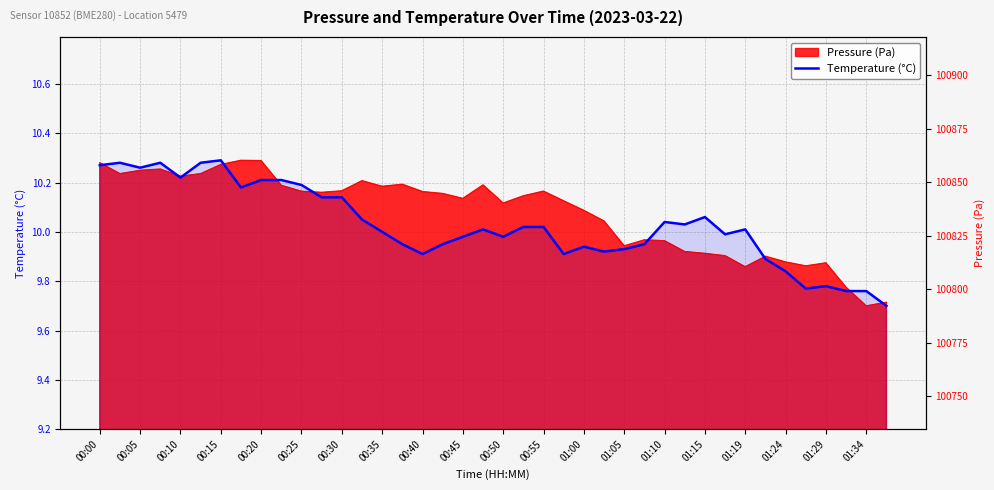

Where does the data first go above 10?

00:00